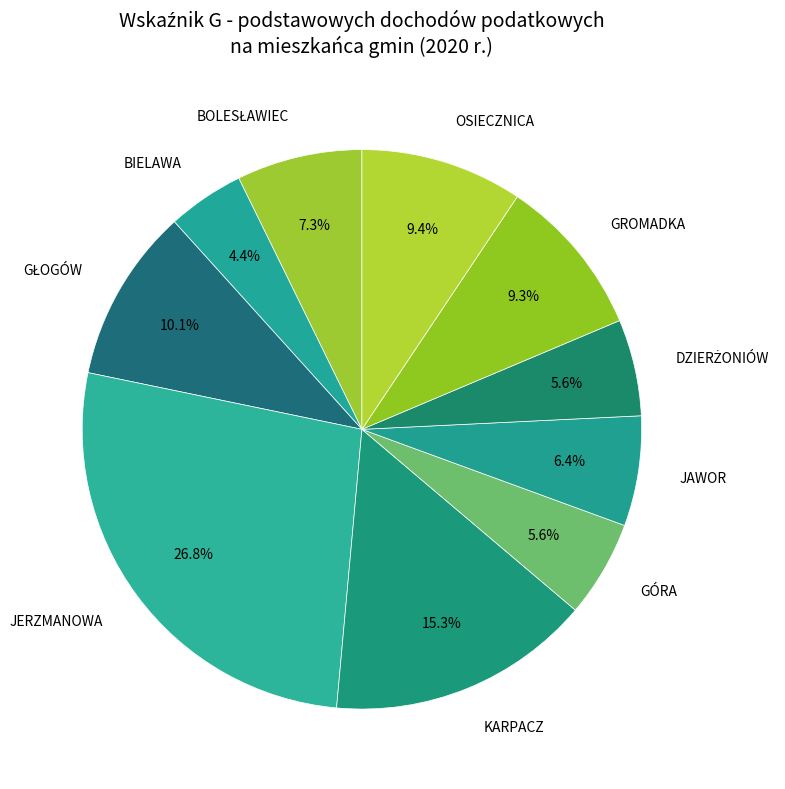

True or false: KARPACZ accounts for 15% of the total.

True